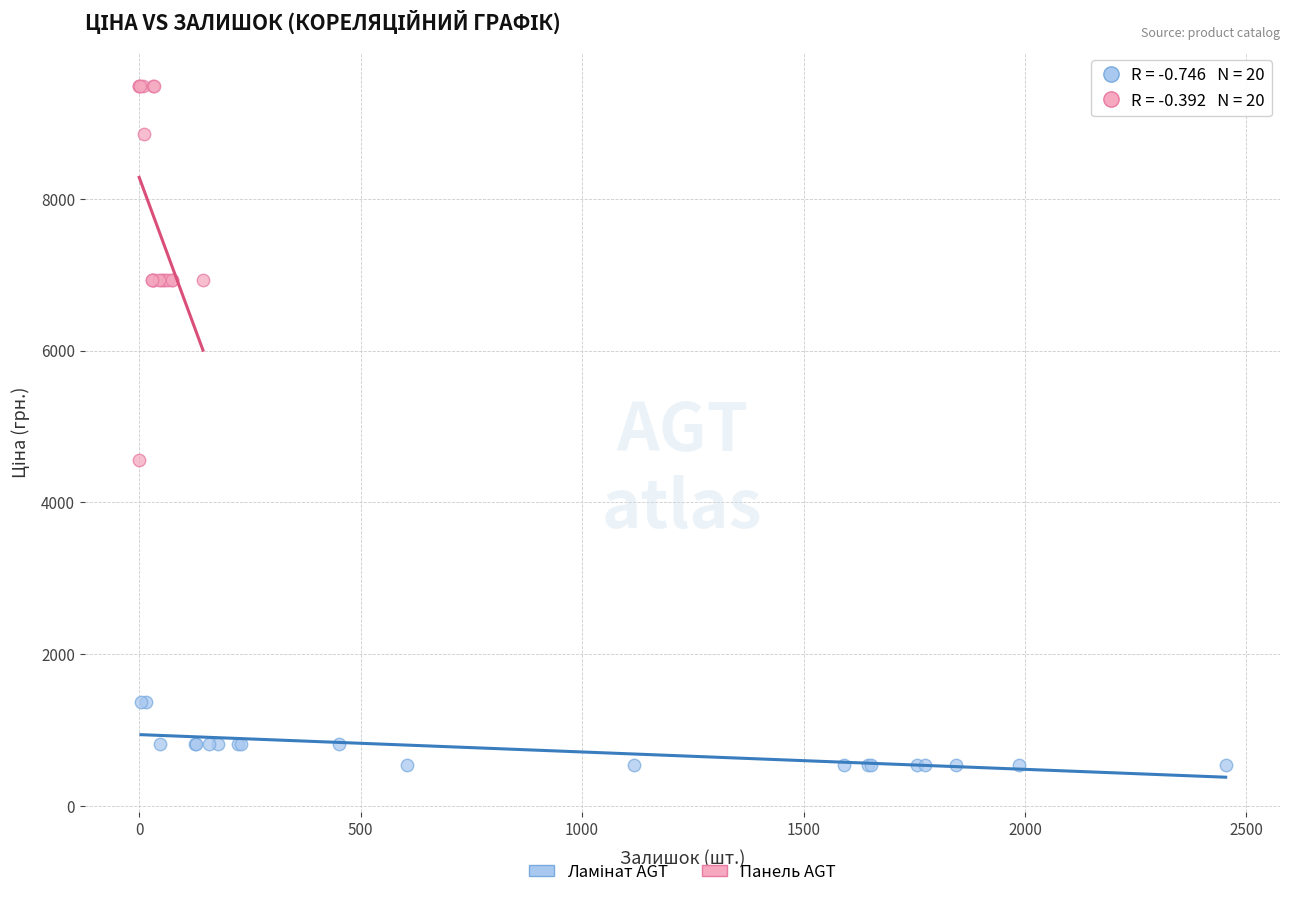

Which series has the widest spread of Y values?

Панель AGT